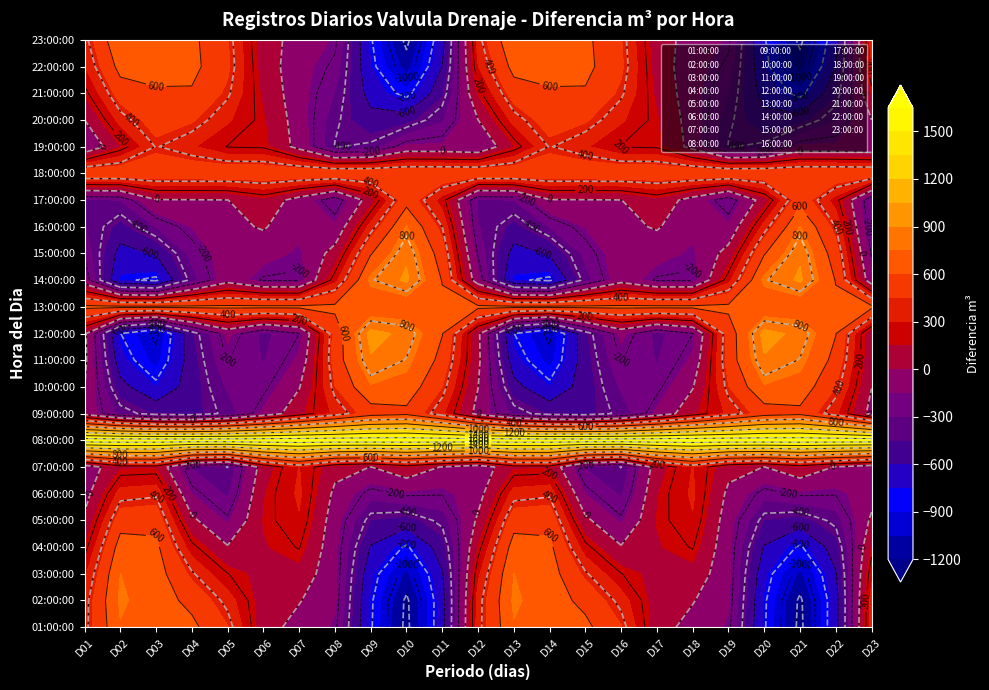

Is it true that 21:00:00 equals 0 at 6?

True